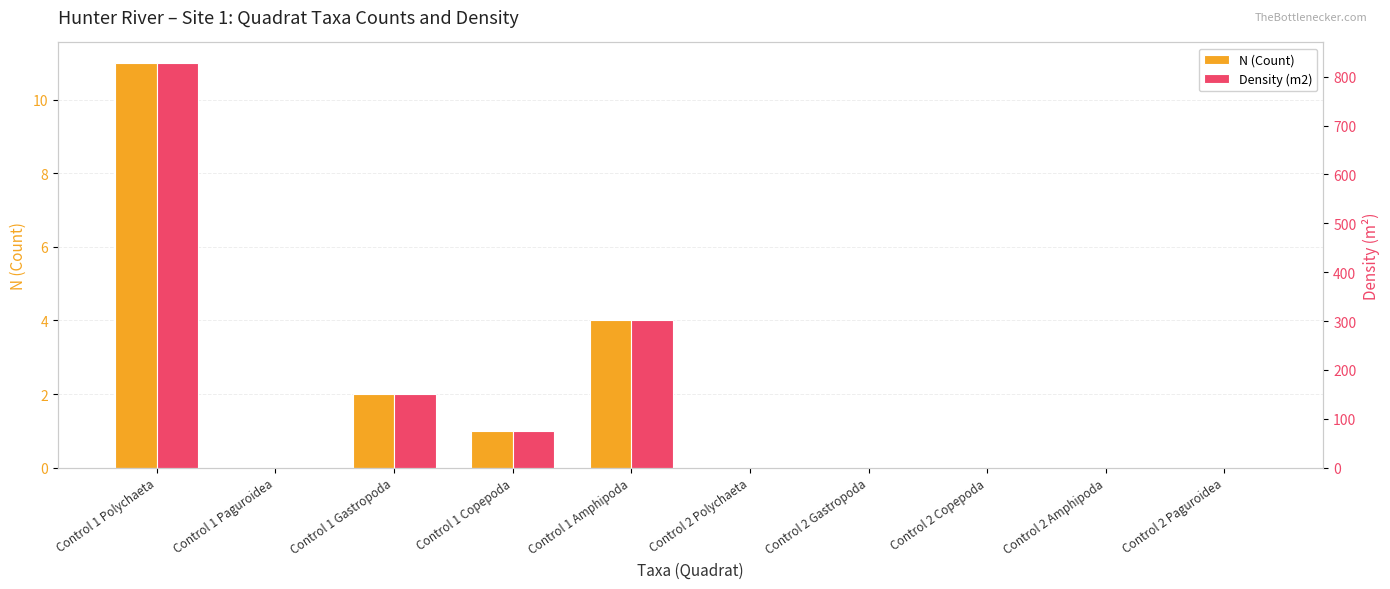

How many groups of bars are there?

10